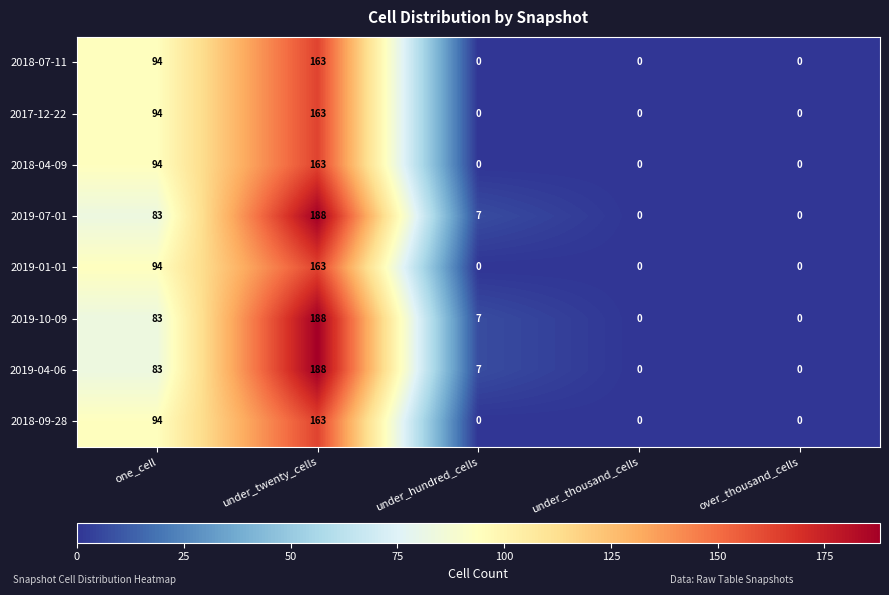

What is the total value across all series at one_cell?

719